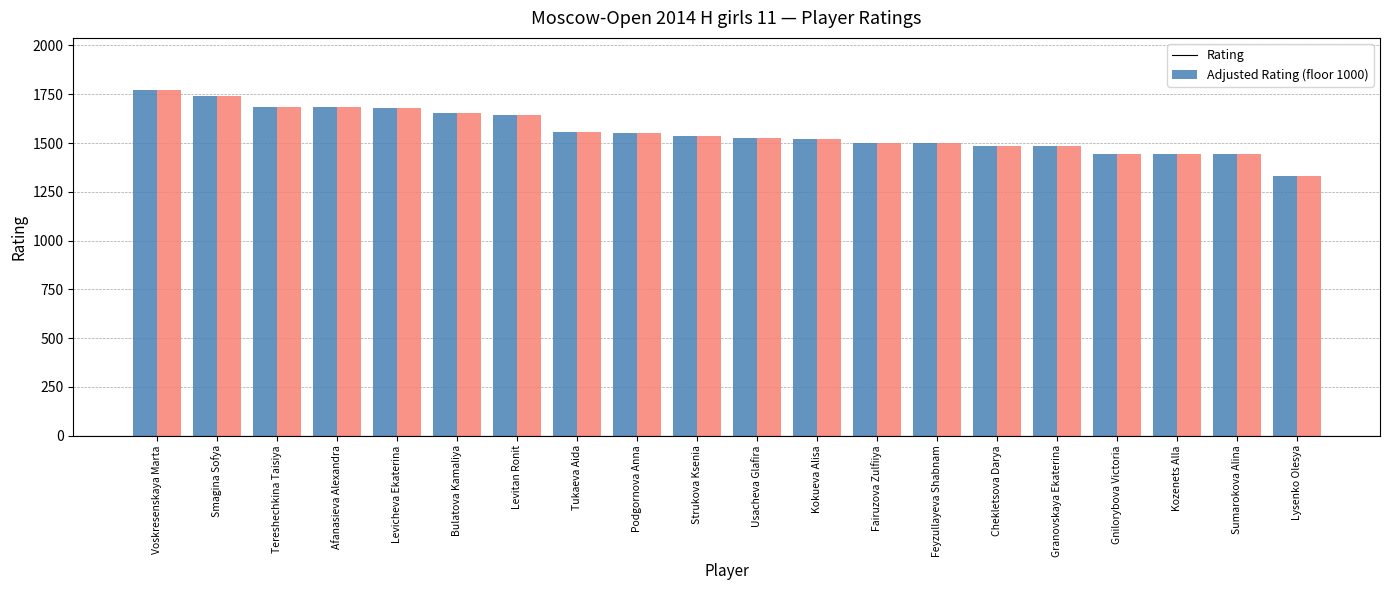

What is the difference between the maximum and minimum values in the Rating series?

443